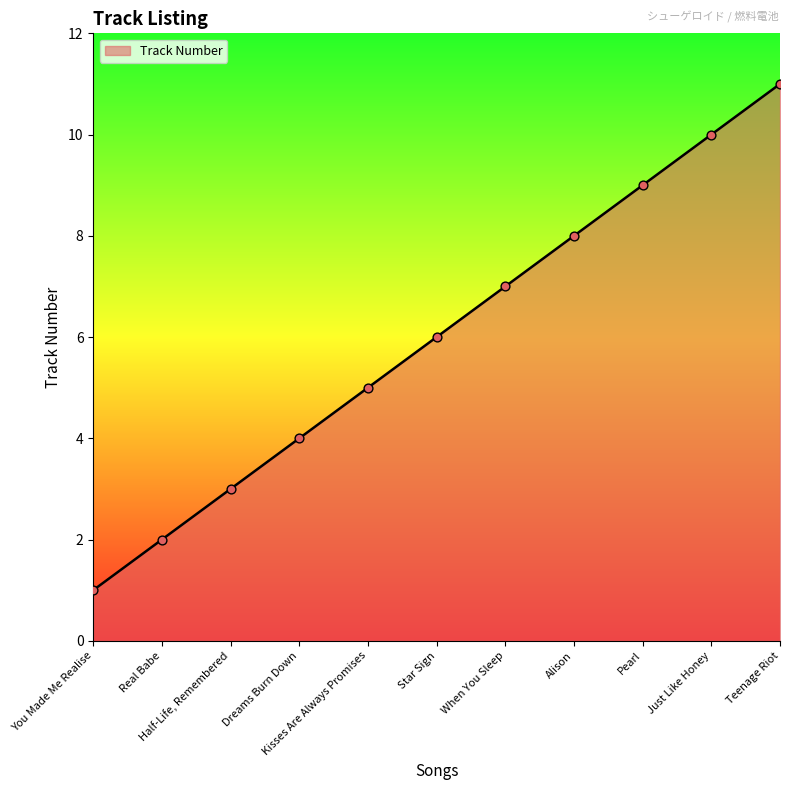

Which has a higher value, Real Babe or Dreams Burn Down?

Dreams Burn Down